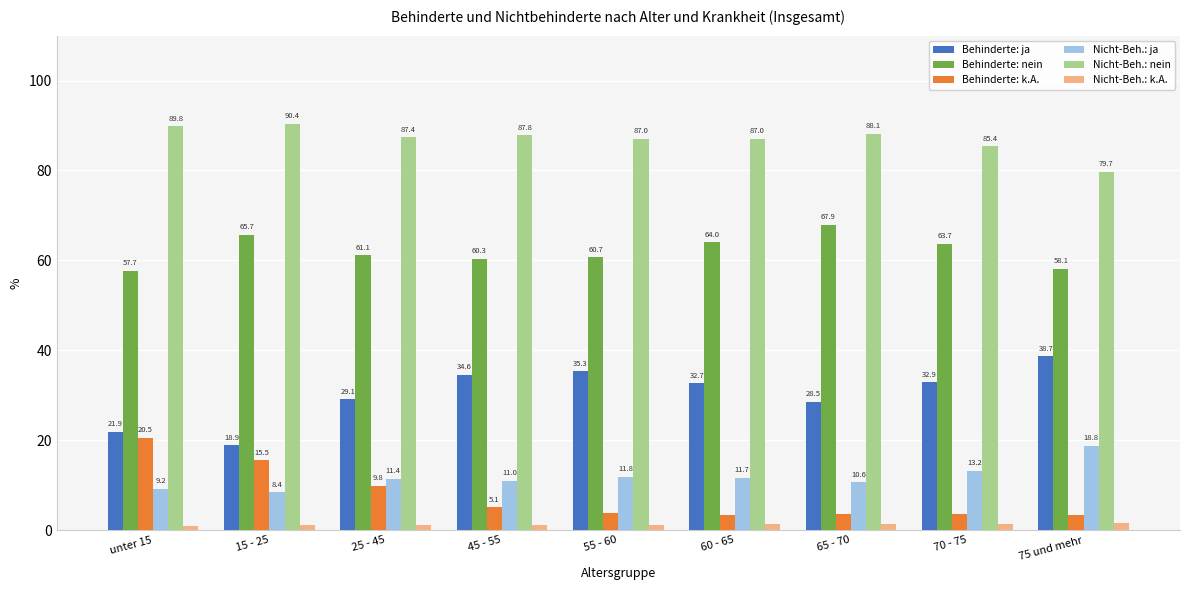

True or false: Nicht-Beh.: nein has a value of 85.4 at 70 - 75.

True